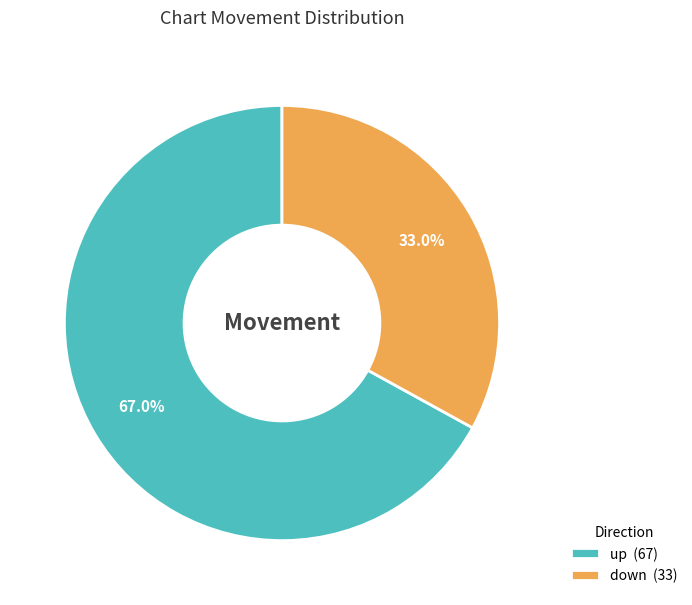

What percentage do up and down together represent?

100.0%